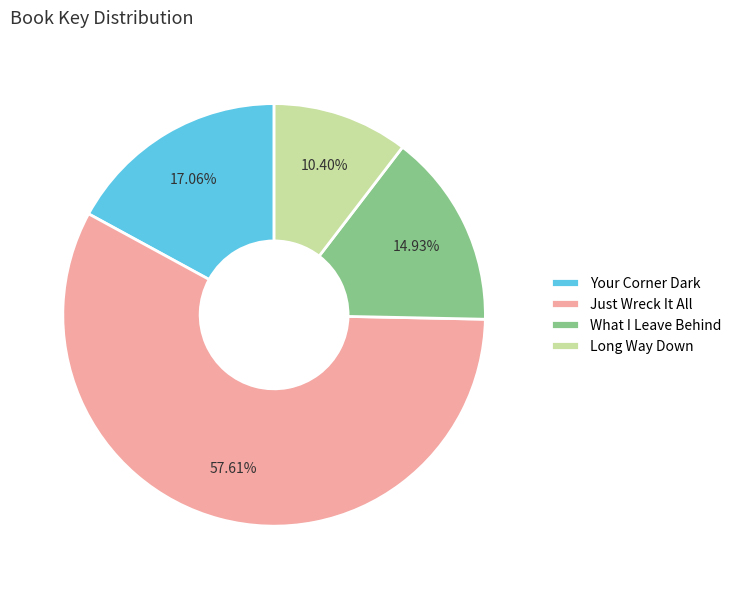

Rank the categories by value from lowest to highest.

Long Way Down, What I Leave Behind, Your Corner Dark, Just Wreck It All